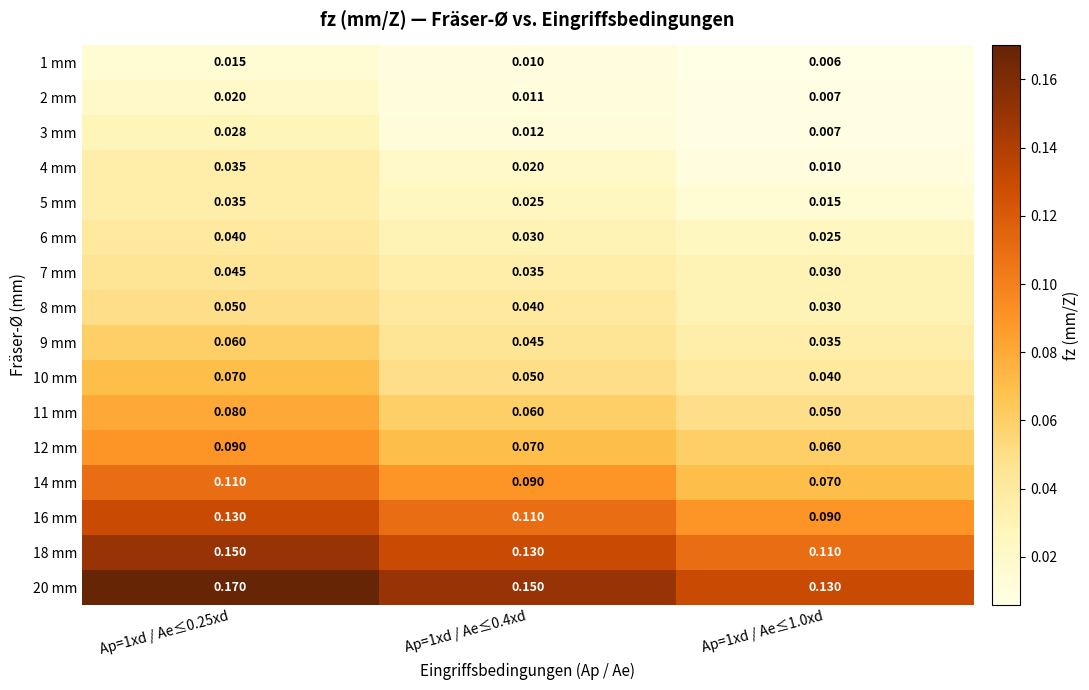

Is the value of 14 mm at Ap=1xd / Ae≤0.4xd greater than the value of 18 mm at Ap=1xd / Ae≤0.4xd?

No